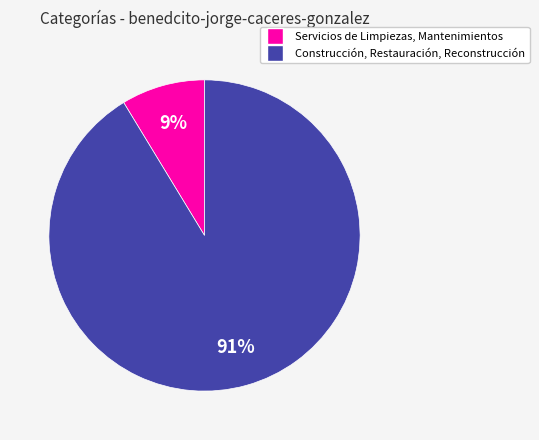

Approximately how many times larger is the value at Servicios de Limpiezas, Mantenimientos compared to Construcción, Restauración, Reconstrucción?

0.1